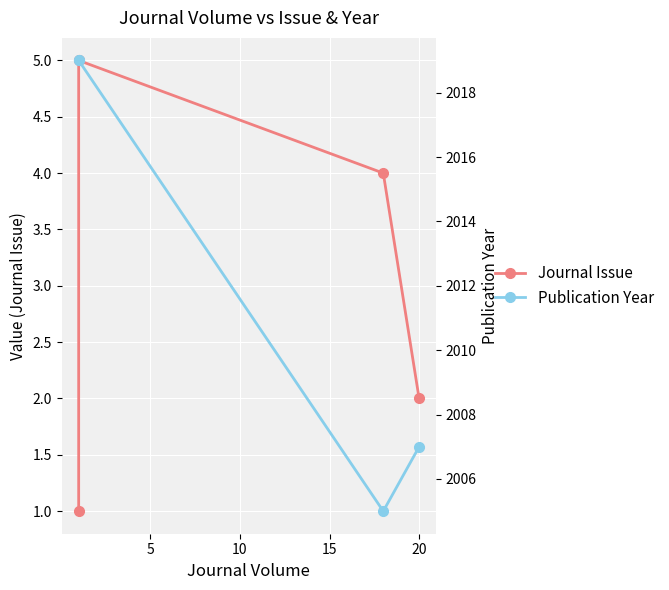

The value of Publication Year at 5 is 2019. True or false?

True